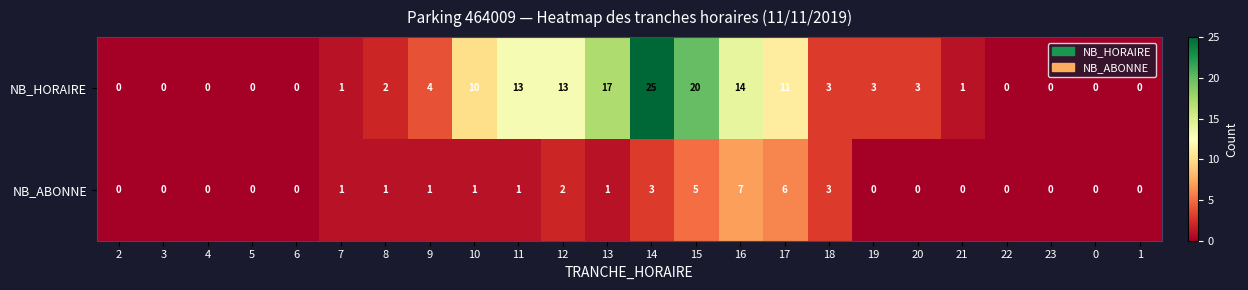

Between 4 and 13, which series saw the biggest shift?

NB_HORAIRE